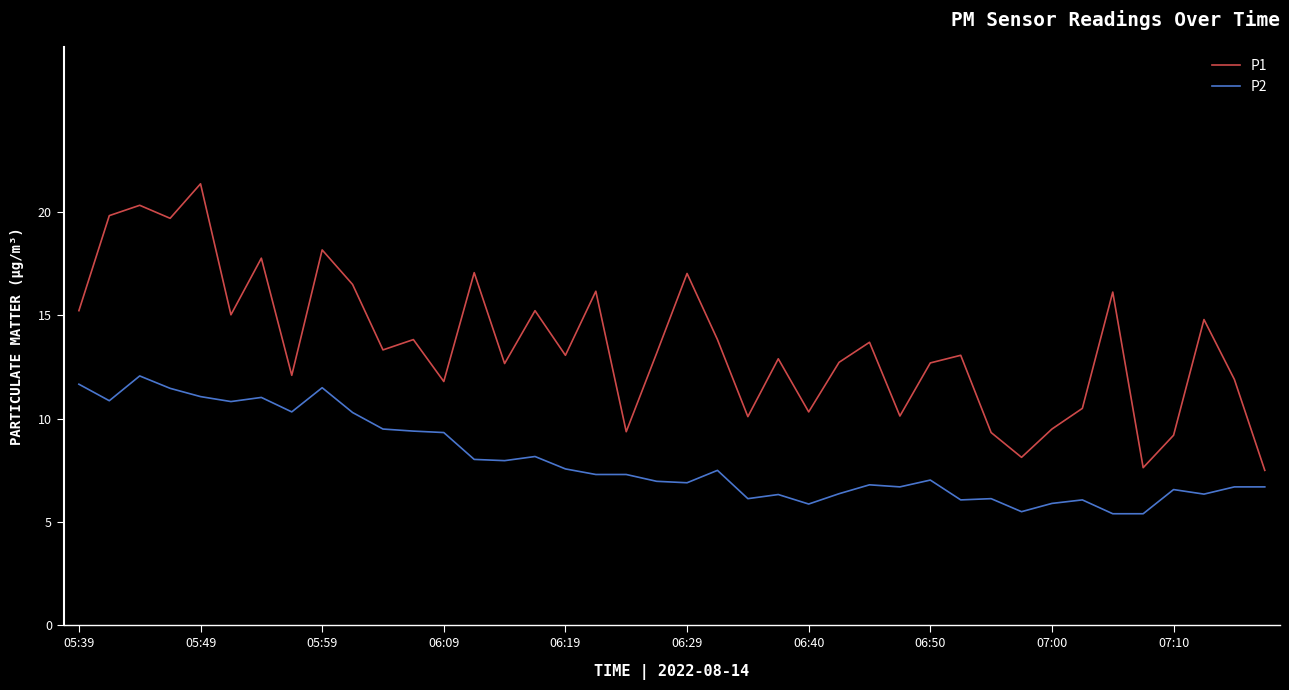

True or false: P1 and P2 intersect in this chart.

False